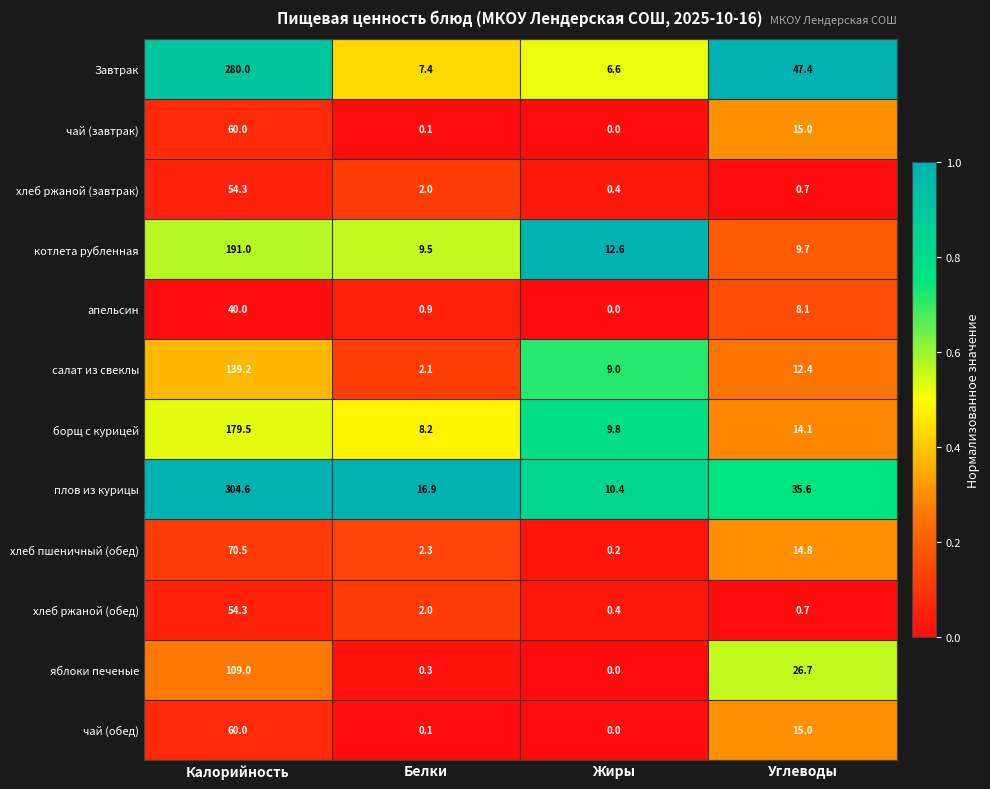

The чай (завтрак) series shows 26.8 at Углеводы. True or false?

False